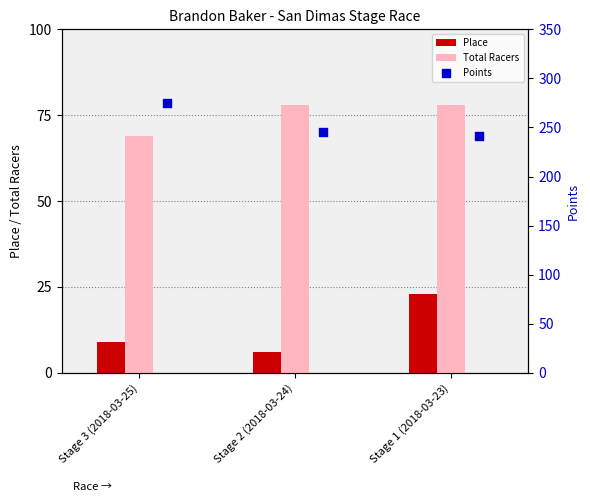

The Total Racers series shows 93 at Stage 3 (2018-03-25). True or false?

False